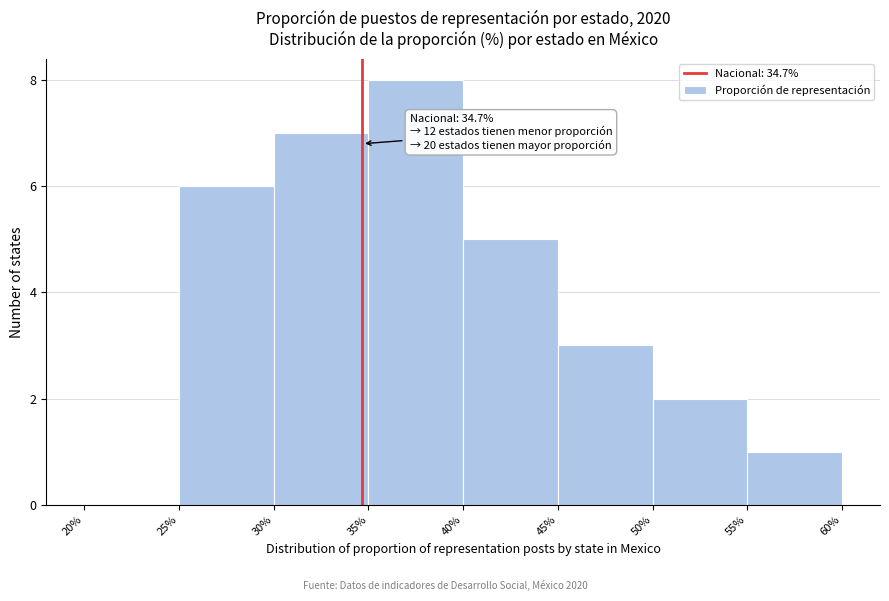

Which range on the x-axis has the tallest bar?

35% to 40%